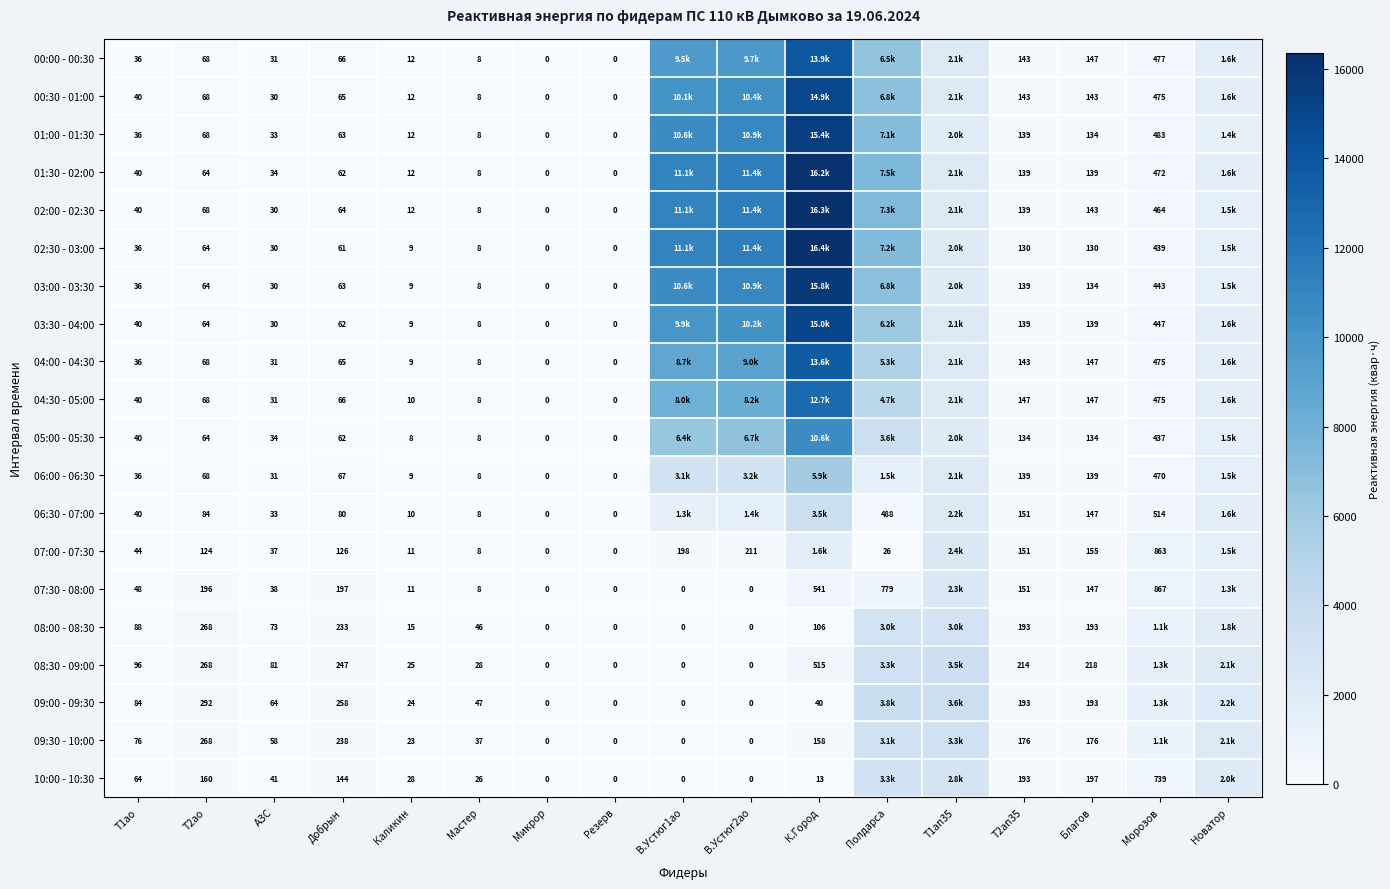

What is the sum of the 02:30 - 03:00 values at Т2ао and Мастер?

72.0